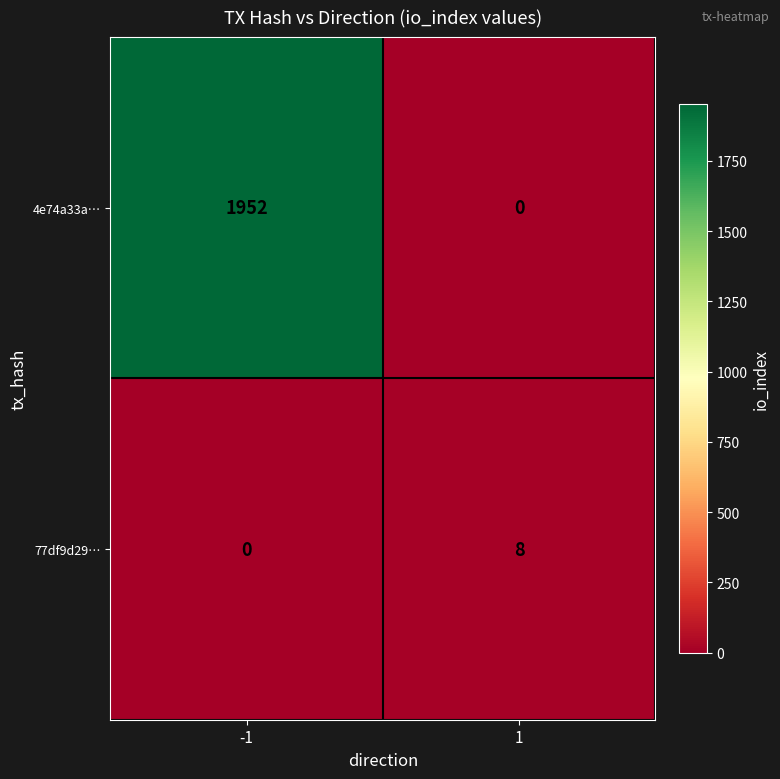

What is the spread (max minus min) of values at 1?

8